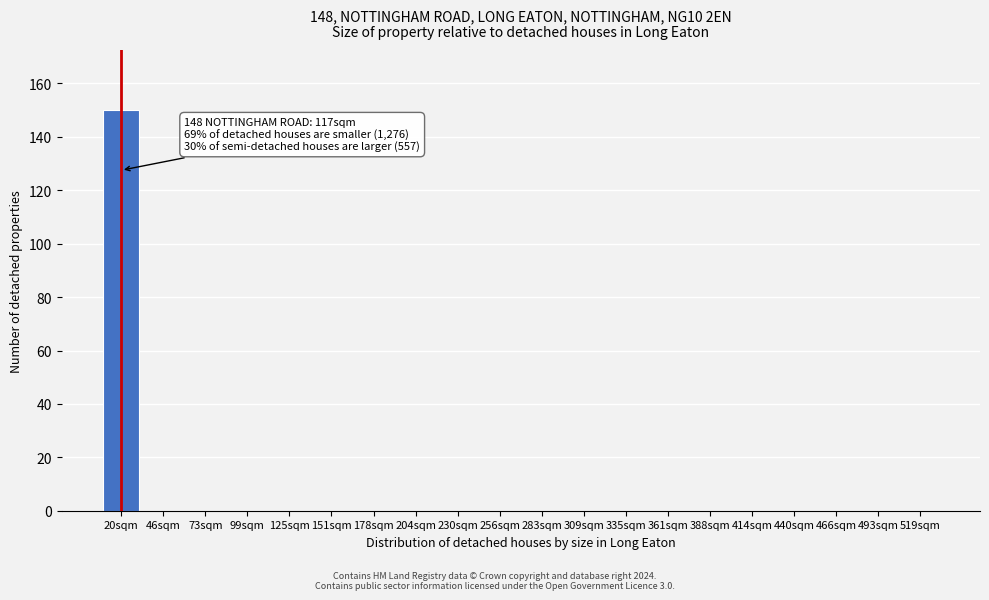

Reading left to right, extract all data points from this chart.

20sqm=150	46sqm=0	73sqm=0	99sqm=0	125sqm=0	151sqm=0	178sqm=0	204sqm=0	230sqm=0	256sqm=0	283sqm=0	309sqm=0	335sqm=0	361sqm=0	388sqm=0	414sqm=0	440sqm=0	466sqm=0	493sqm=0	519sqm=0